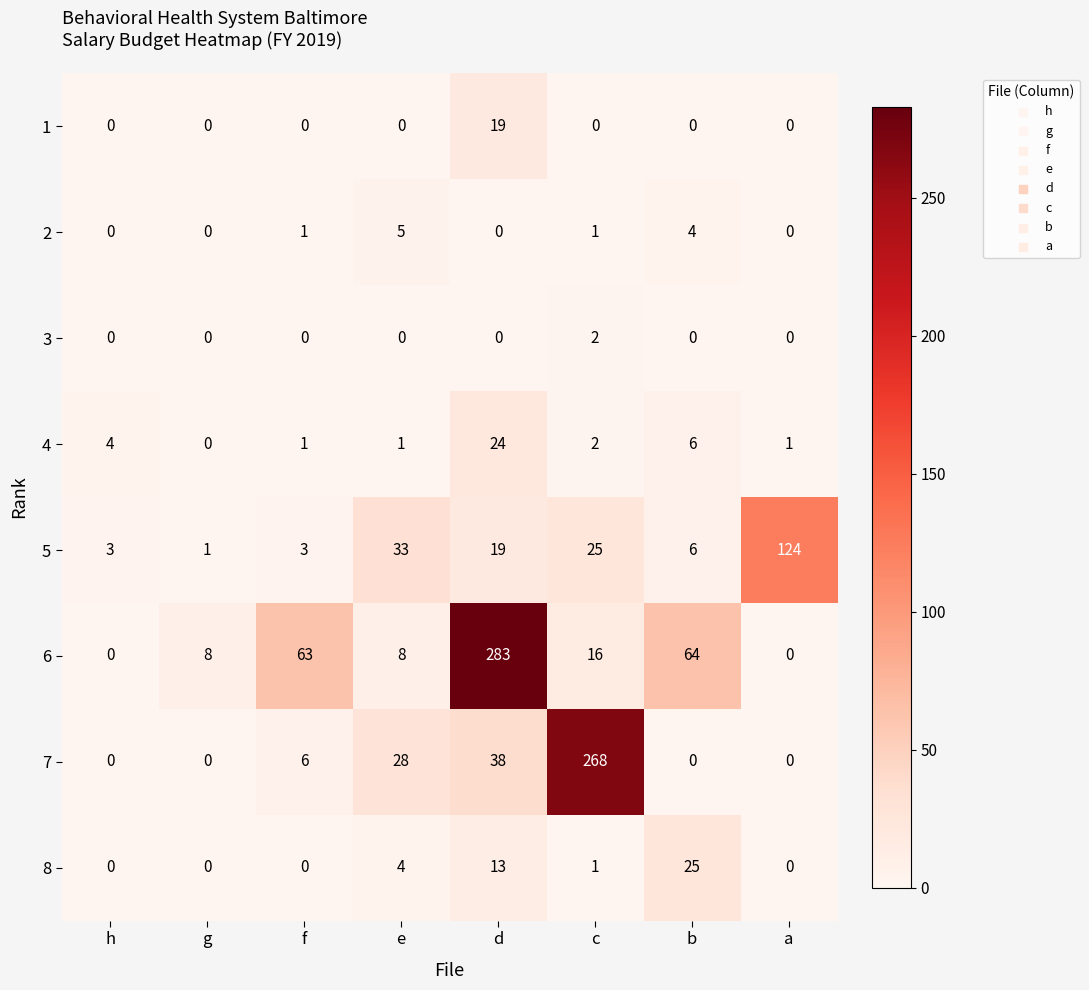

What is the difference between the maximum and minimum values in the 4 series?

24